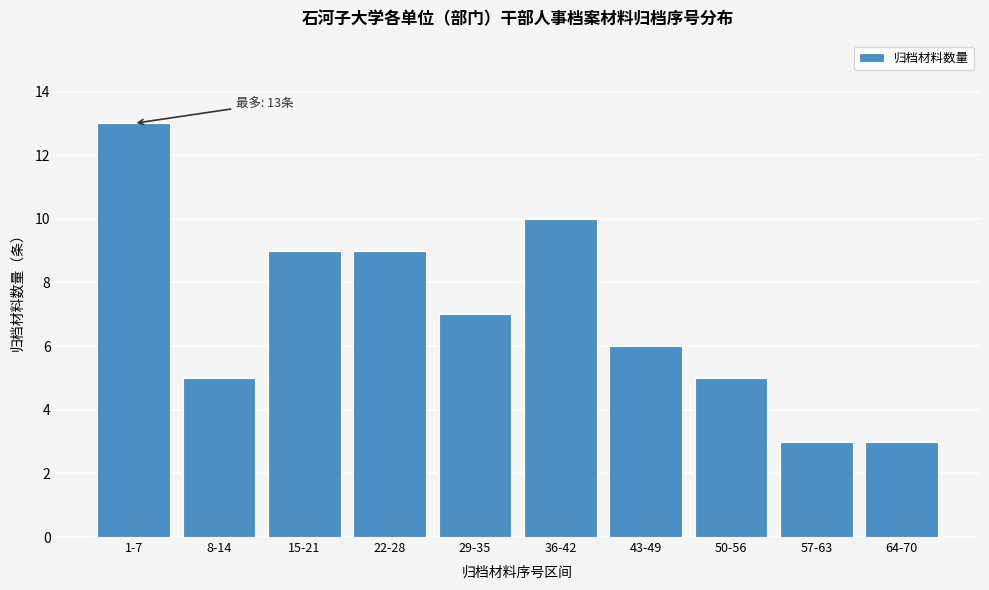

Reading left to right, extract all data points from this chart.

13	5	9	9	7	10	6	5	3	3